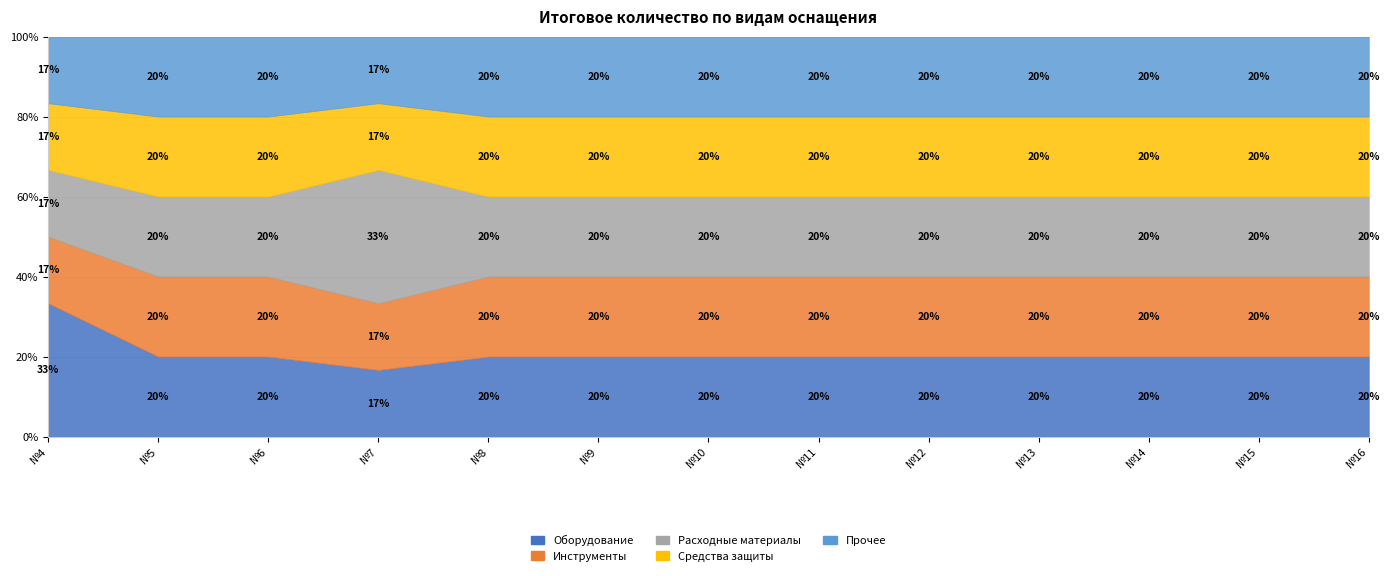

How many categories are shown in the chart?

13